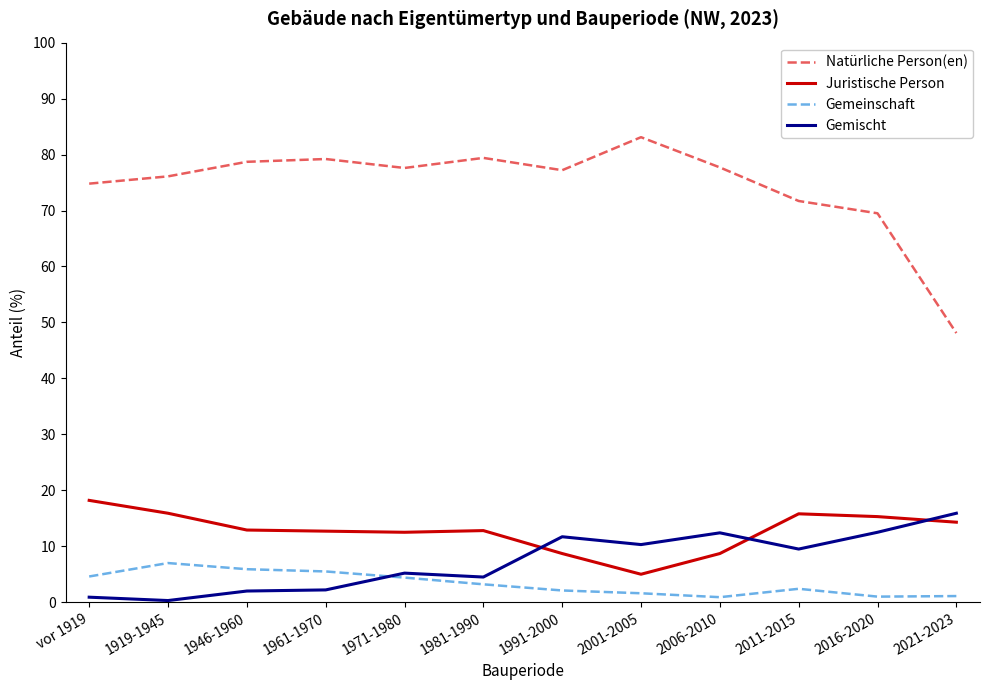

Does the chart display data point markers on the line(s)?

No